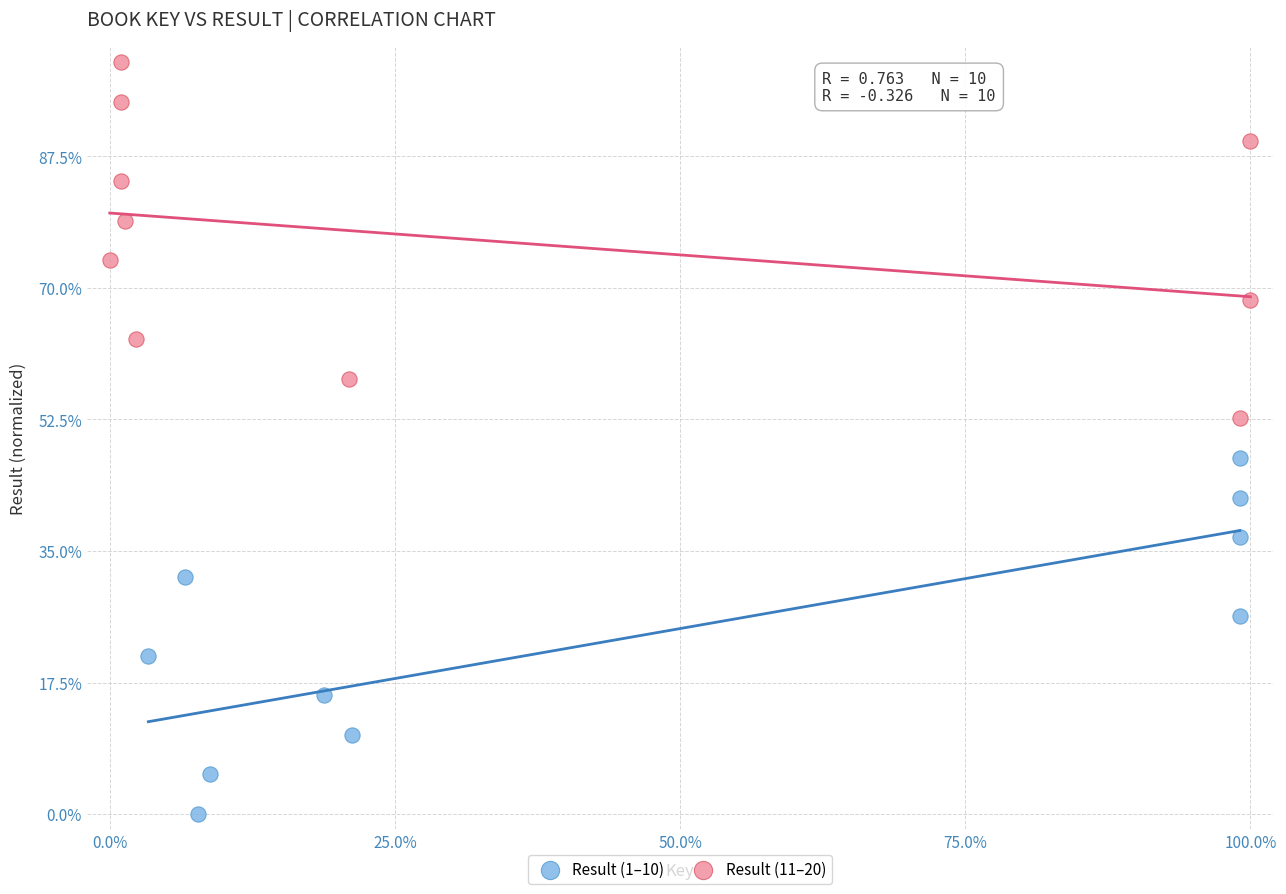

Which series contains the lowest Y value?

Result (1–10)